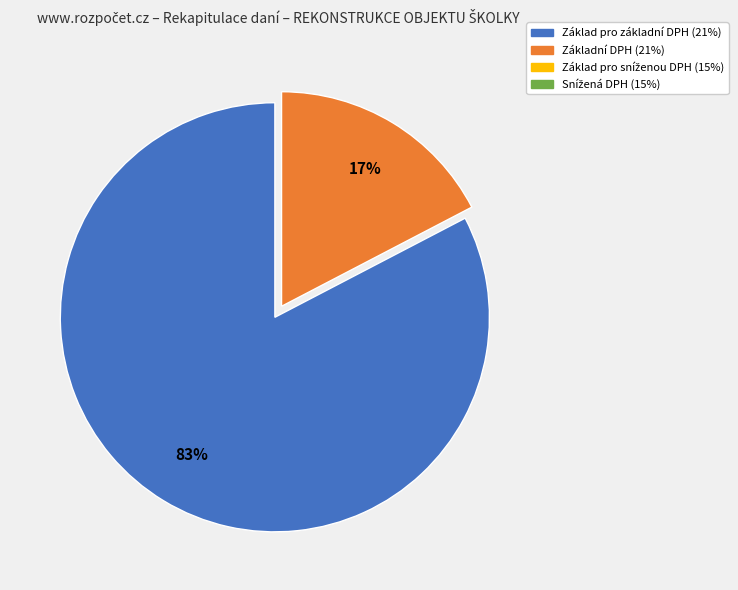

To the nearest percent, what is the average slice percentage?

50%